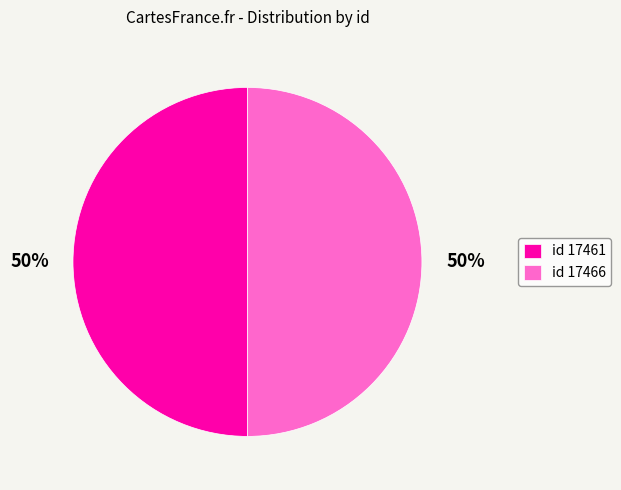

Combined, do id 17461 and id 17466 account for over 50%?

Yes